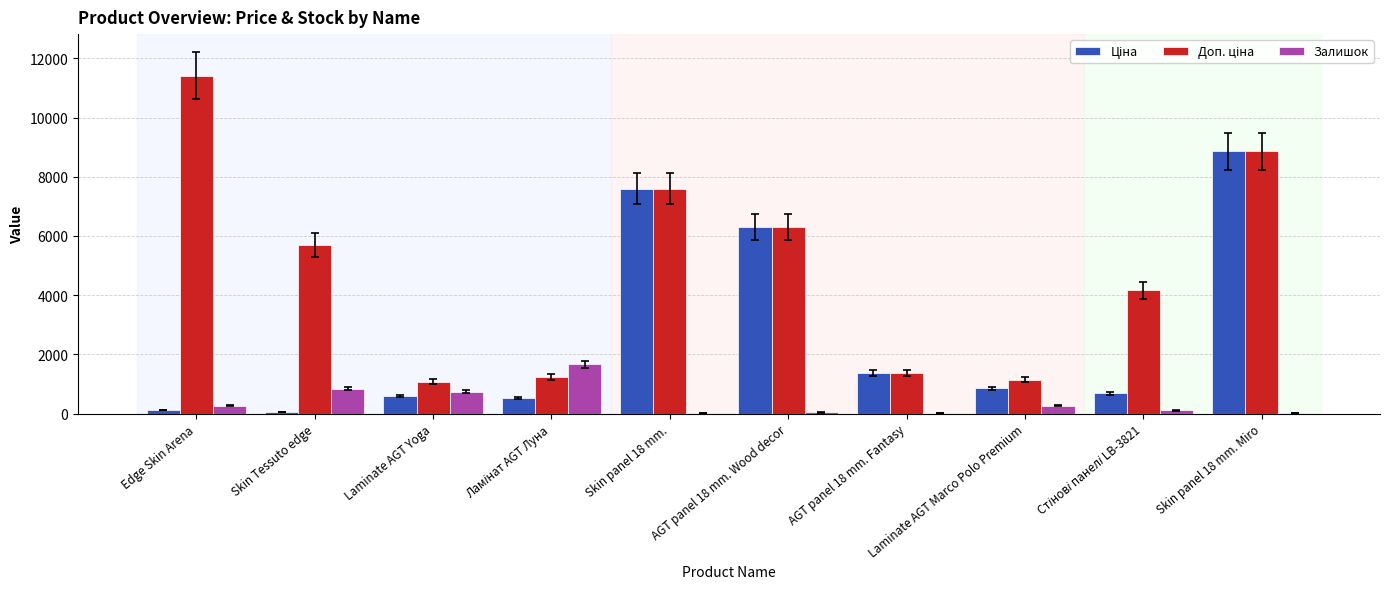

Is it true that Залишок equals 269.0 at Laminate AGT Marco Polo Premium?

True